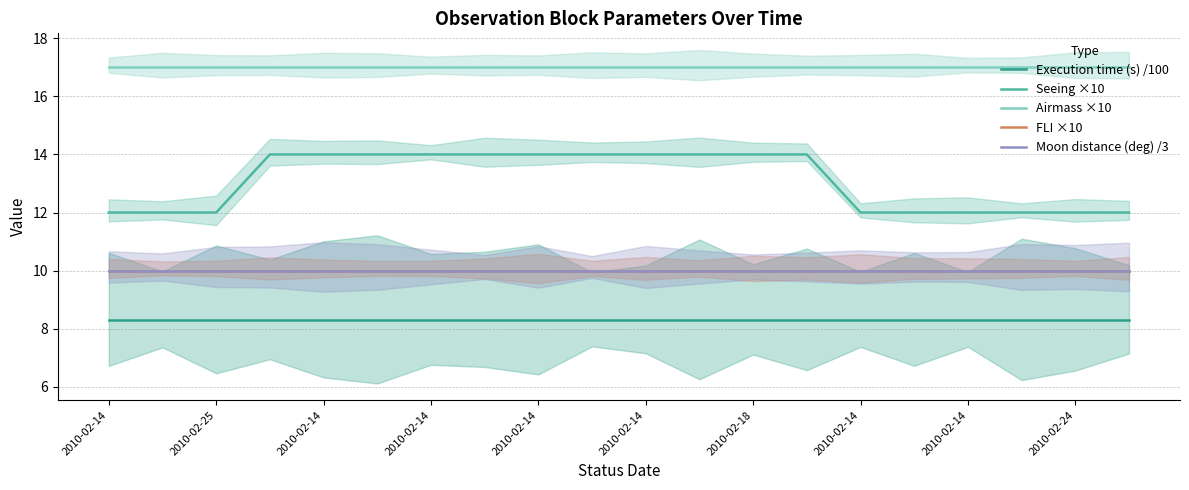

Count the number of categories in the chart.

20